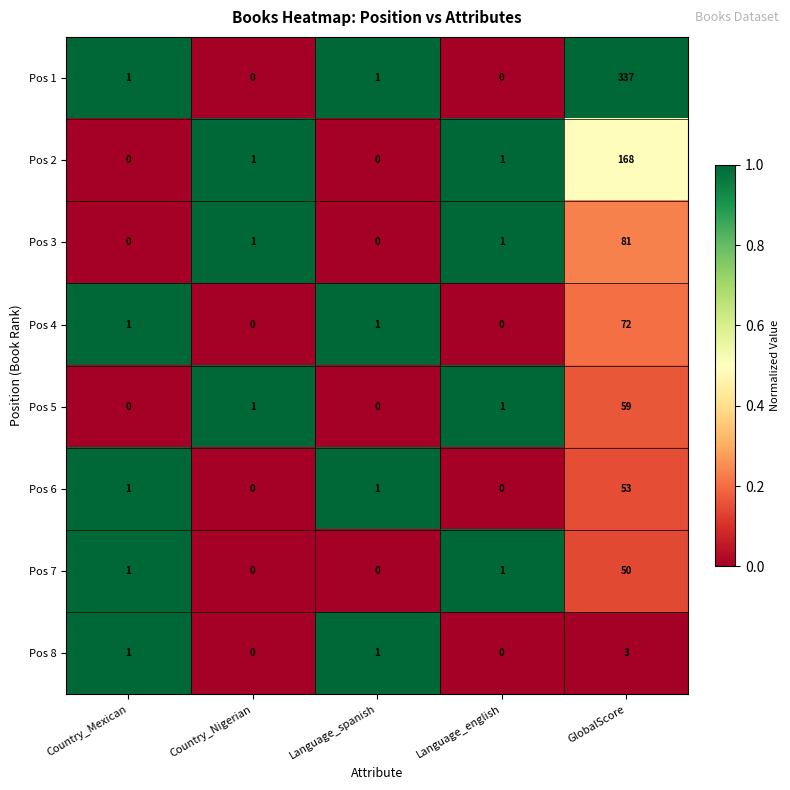

What is the total value across all series at Language_spanish?

4